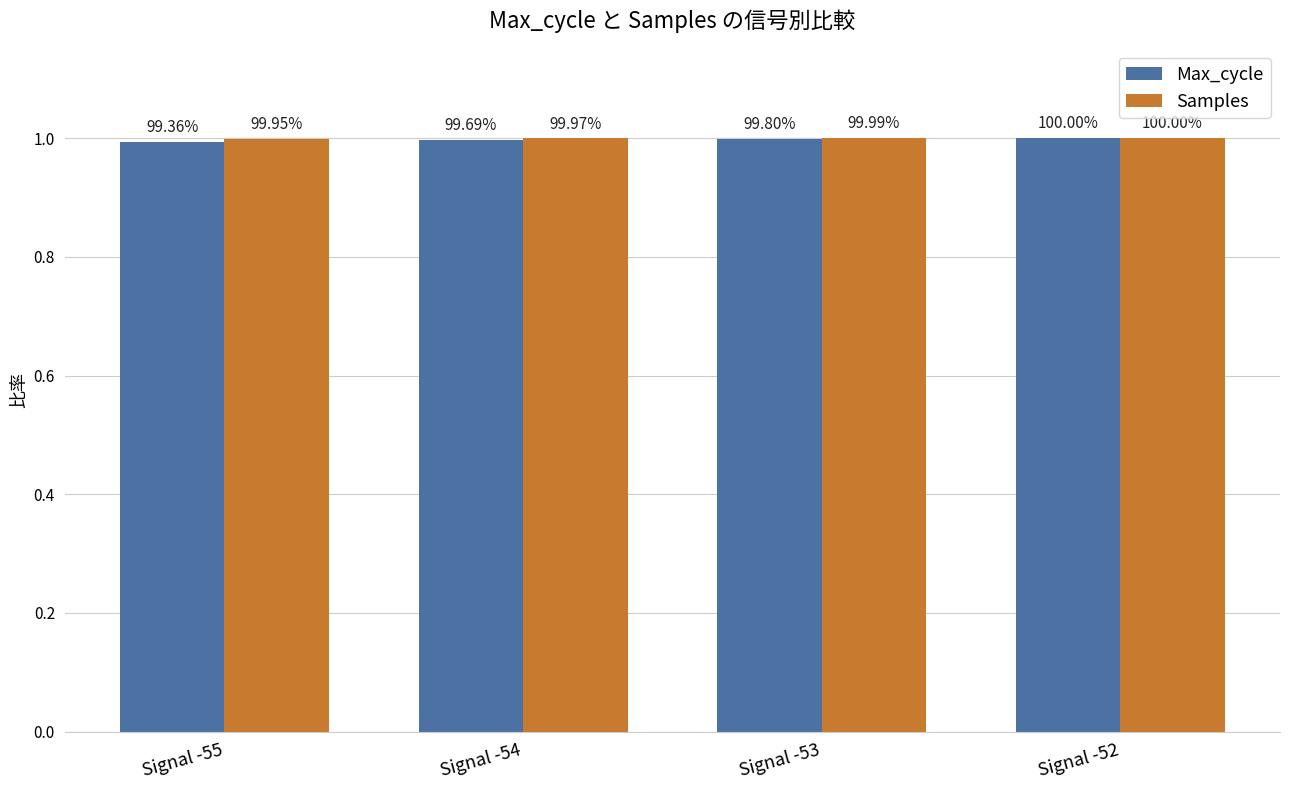

Does the chart contain stacked bars?

No